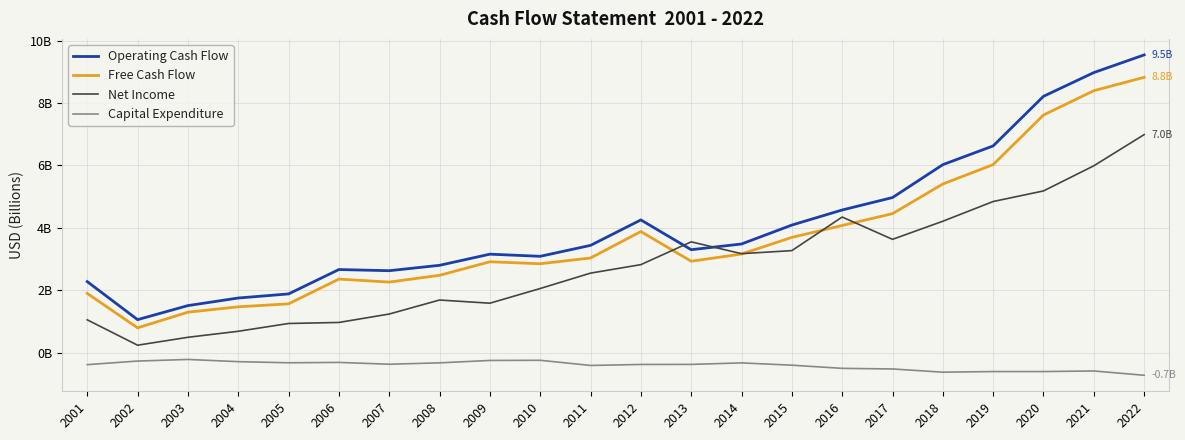

What are all the series names shown in the legend?

Operating Cash Flow, Free Cash Flow, Net Income, Capital Expenditure